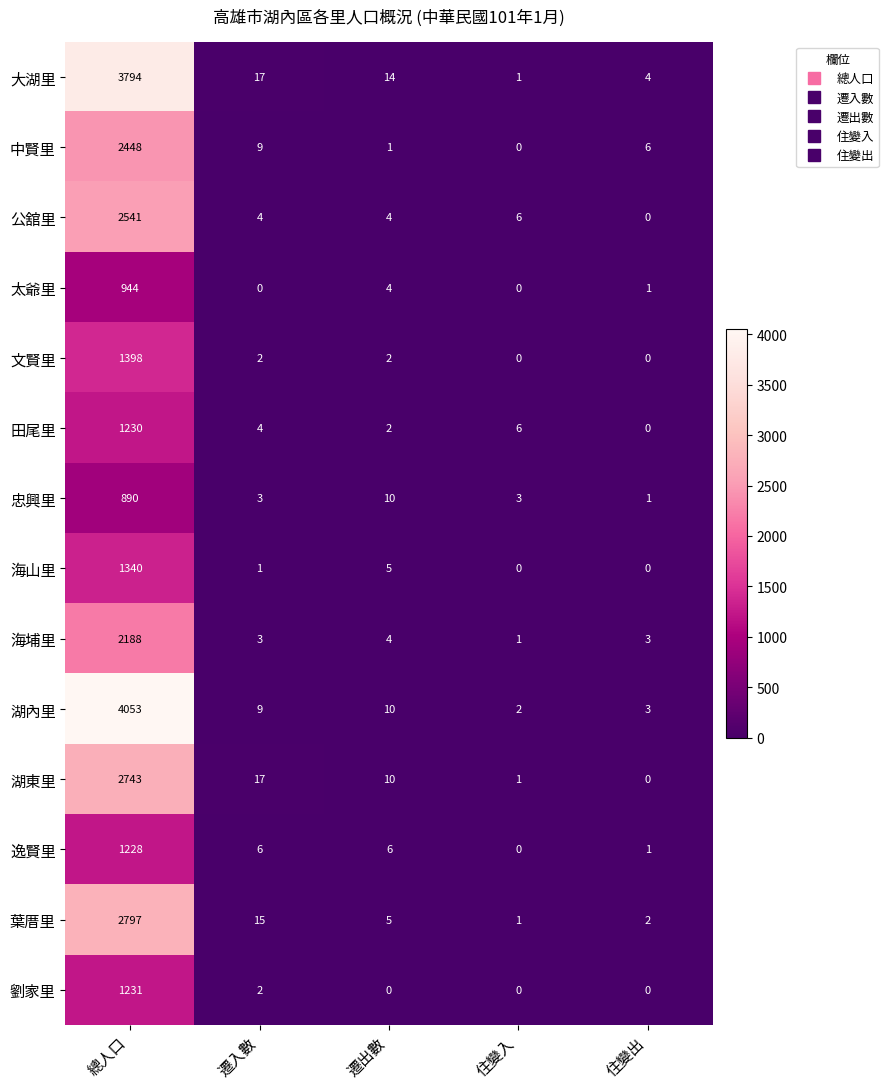

What is the greatest value displayed?

4053